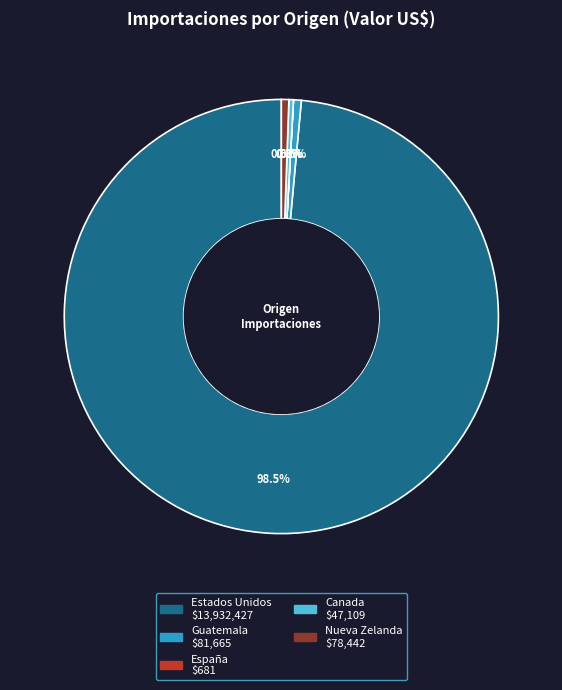

What percentage do Guatemala and Estados Unidos together represent?

99.1%